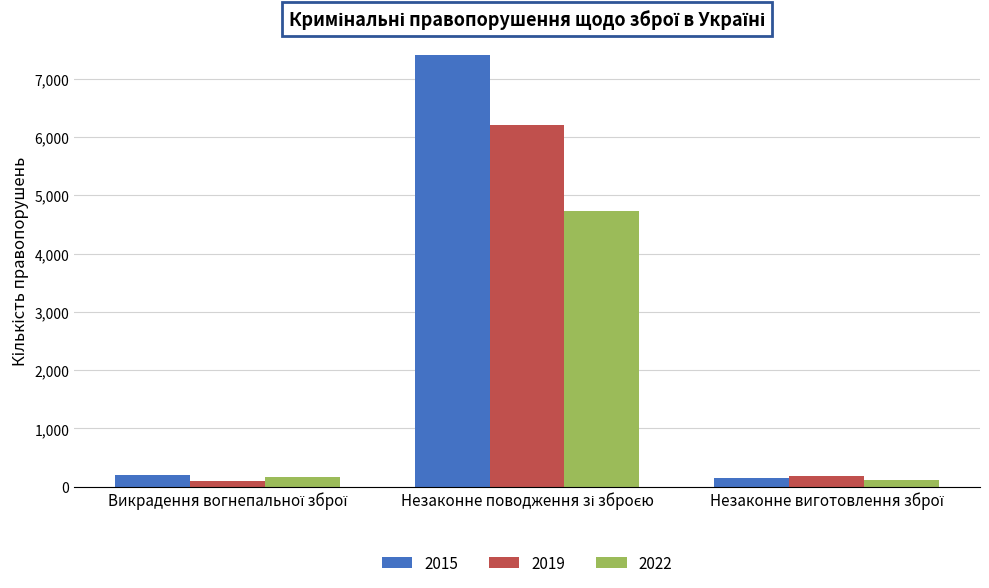

Rank the series by their maximum value, from highest to lowest.

2015, 2019, 2022